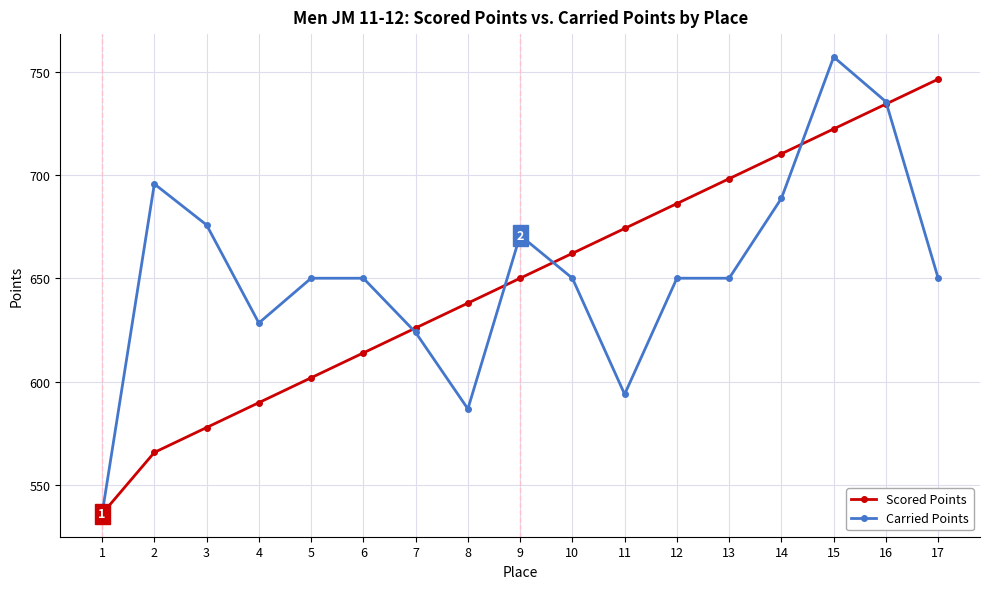

Which series ends up on top after the final intersection of Carried Points and Scored Points?

Scored Points